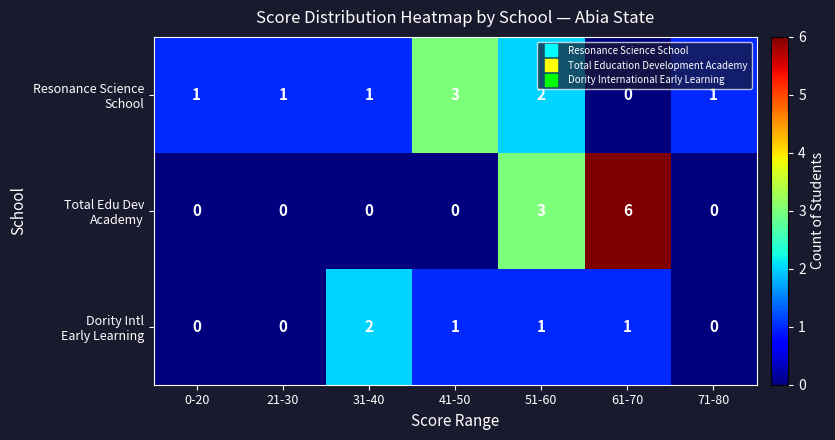

Which label corresponds to the largest value in the chart?

61-70